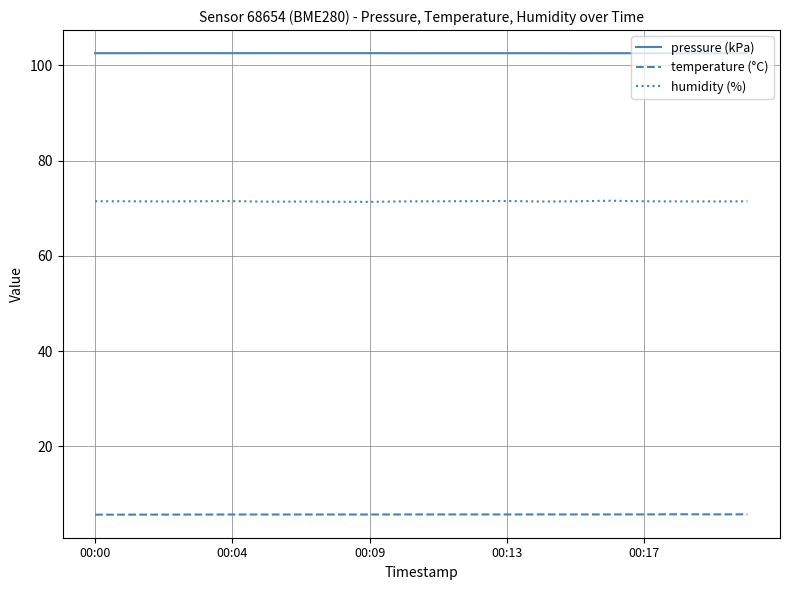

Count the number of categories in the chart.

20